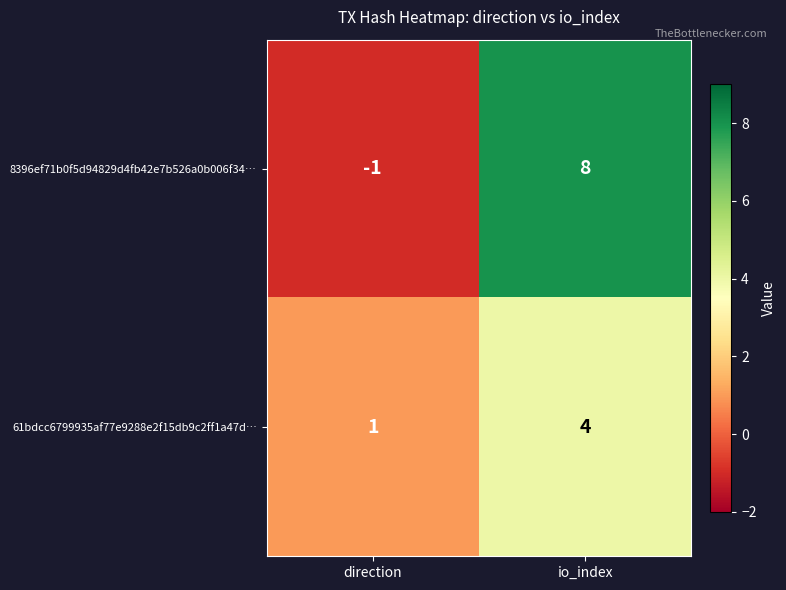

How many data points in 8396ef71b0f5d94829d4fb42e7b526a0b006f34… are less than 8?

1